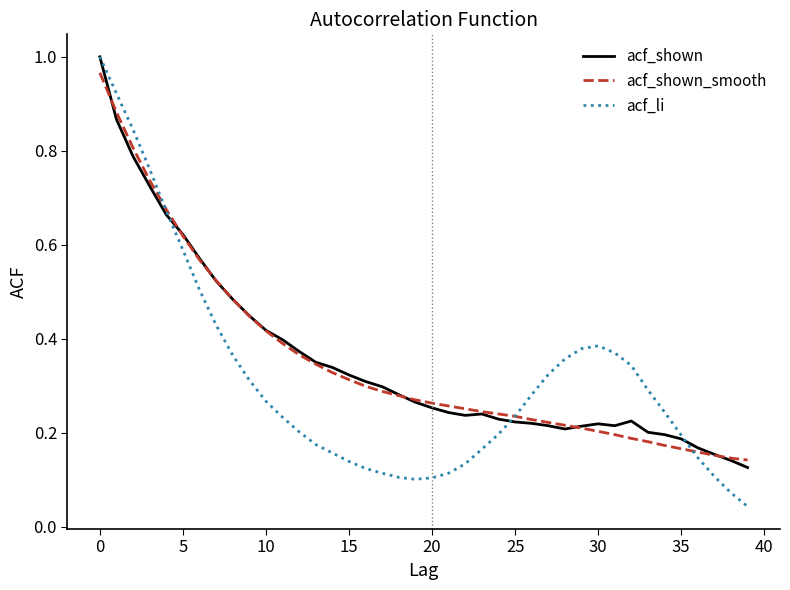

Which series has the largest range (max minus min)?

acf_li